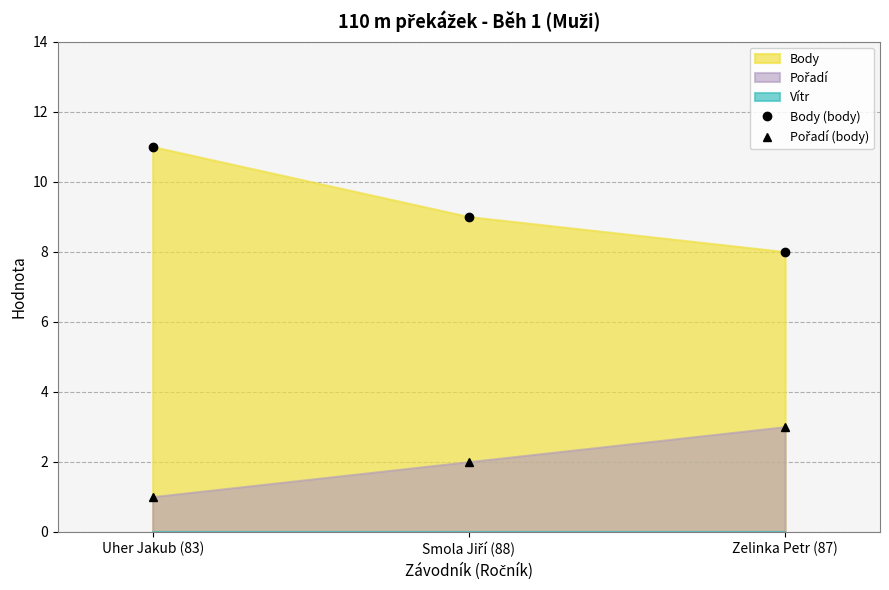

What is the label of the 1st point from the right?

Zelinka Petr (87)